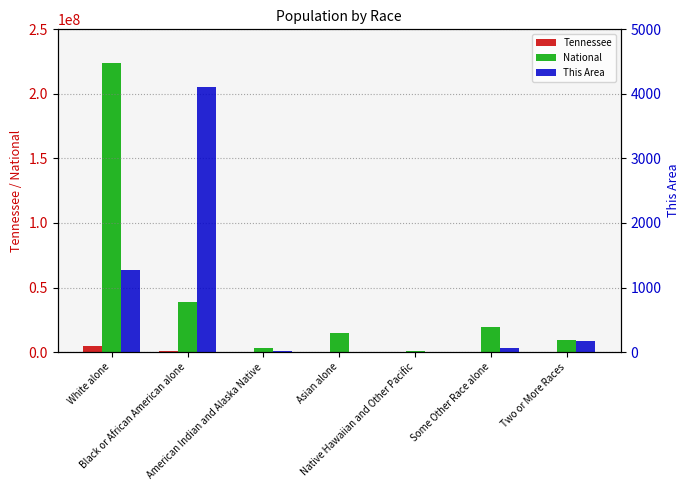

Rank the series by their maximum value, from lowest to highest.

This Area, Tennessee, National